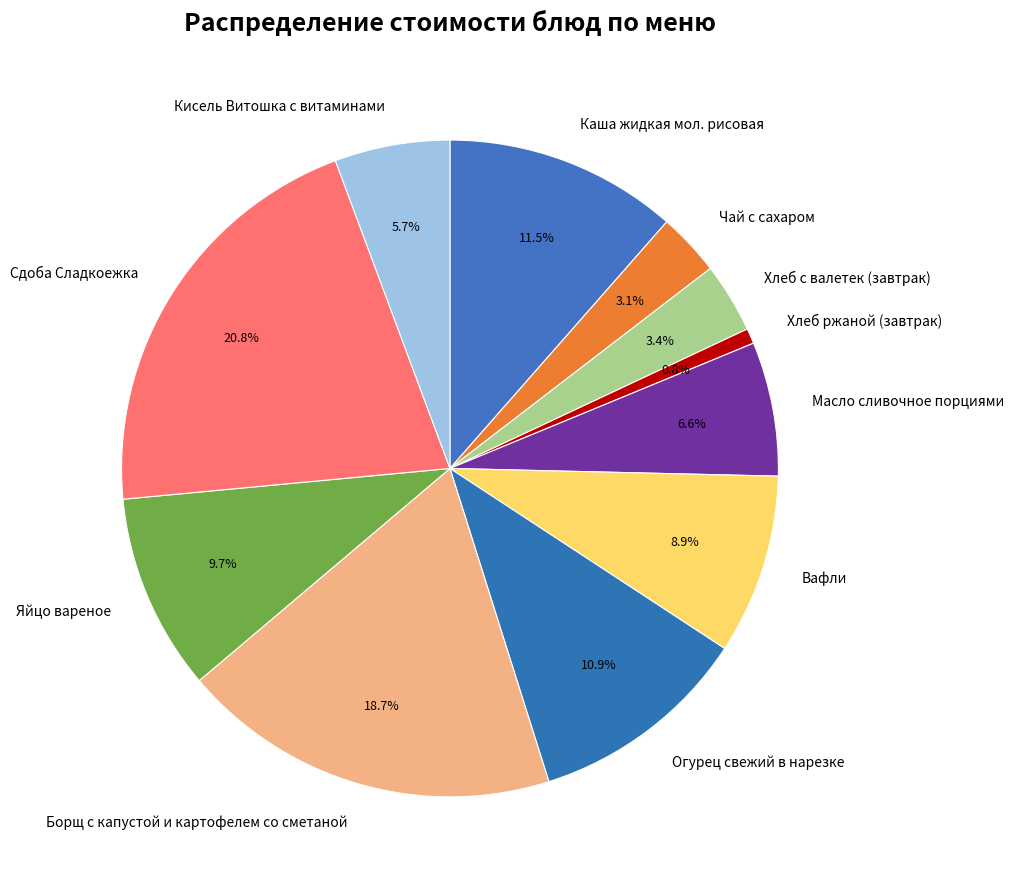

Do Яйцо вареное and Хлеб ржаной (завтрак) together represent more than half of the pie?

No